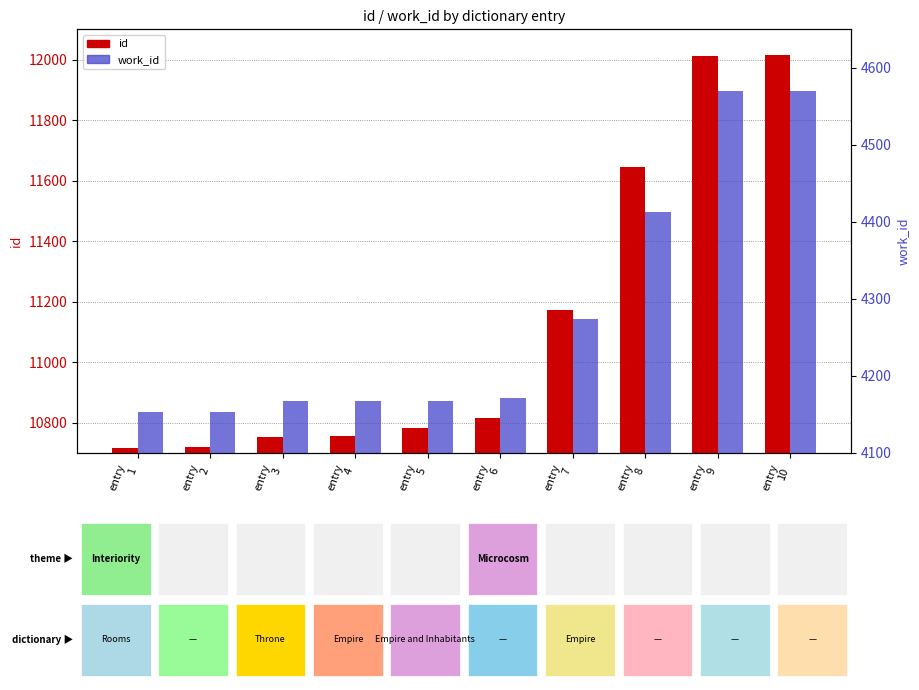

Reading right to left, extract all data points from this chart.

id: 12014	12013	11645	11171	10816	10781	10756	10751	10718	10715
work_id: 4570	4570	4413	4274	4171	4167	4167	4167	4153	4153